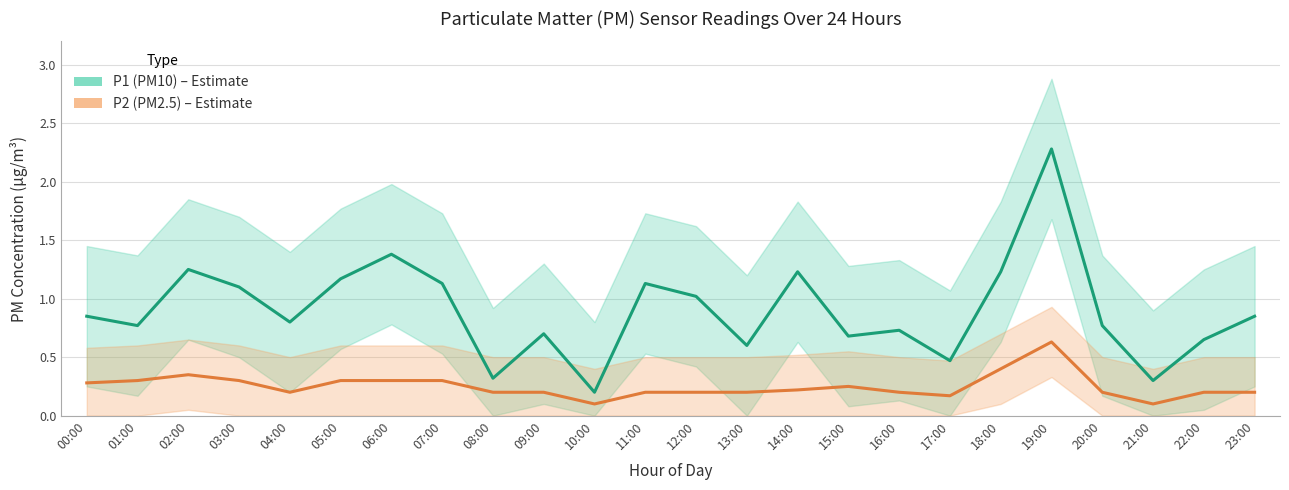

Between 14:00 and 19:00, which is larger?

19:00